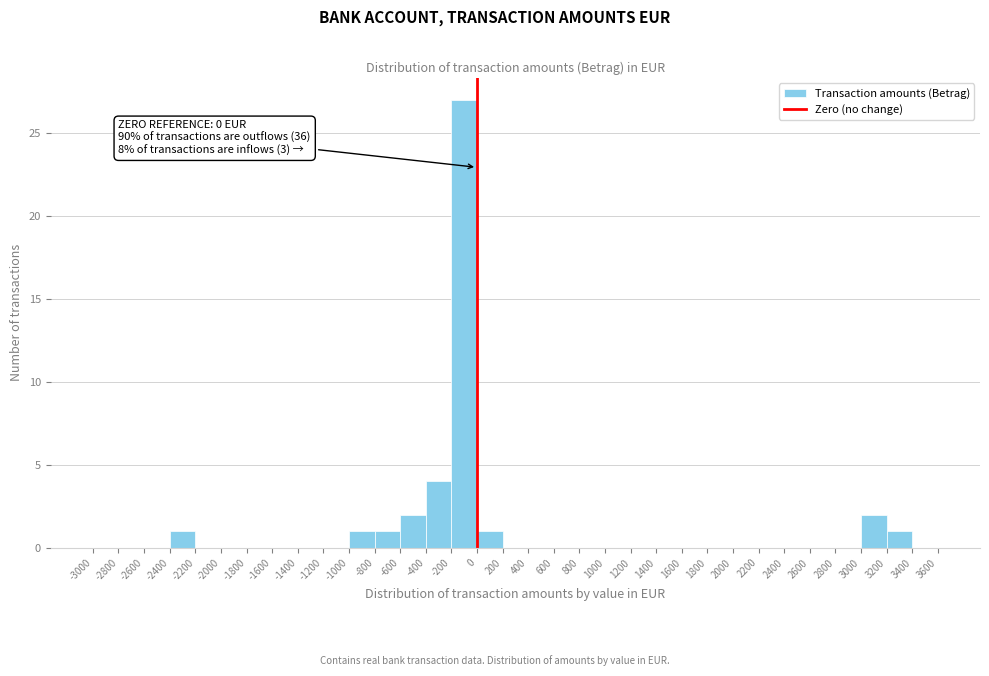

Over which range of the x-axis is the bar tallest?

-200 to 0